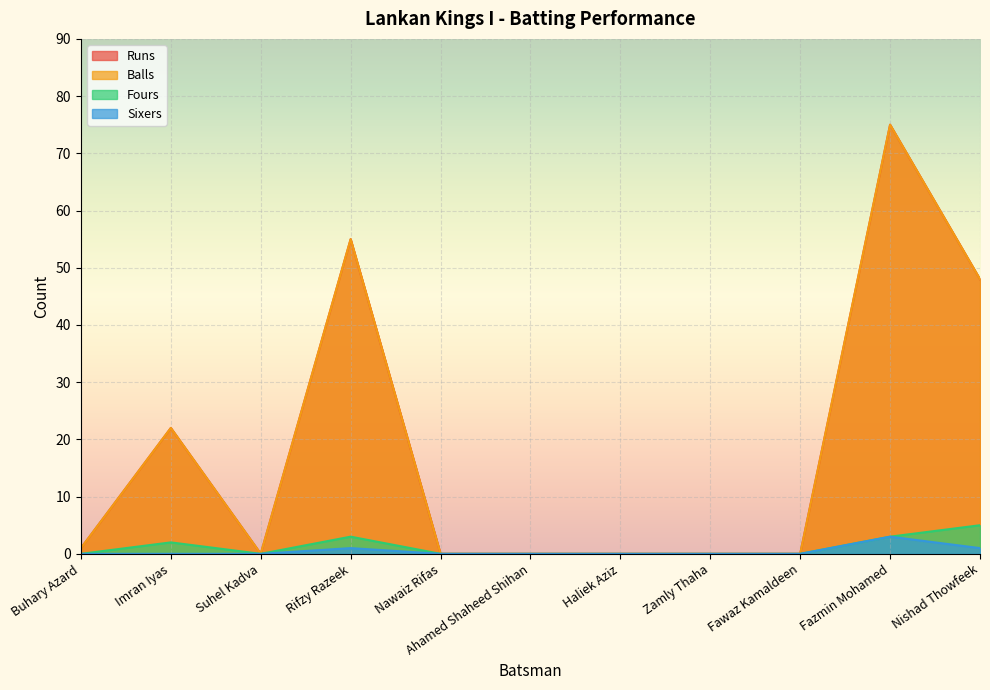

What is the label of the 2nd point from the left?

Imran Iyas